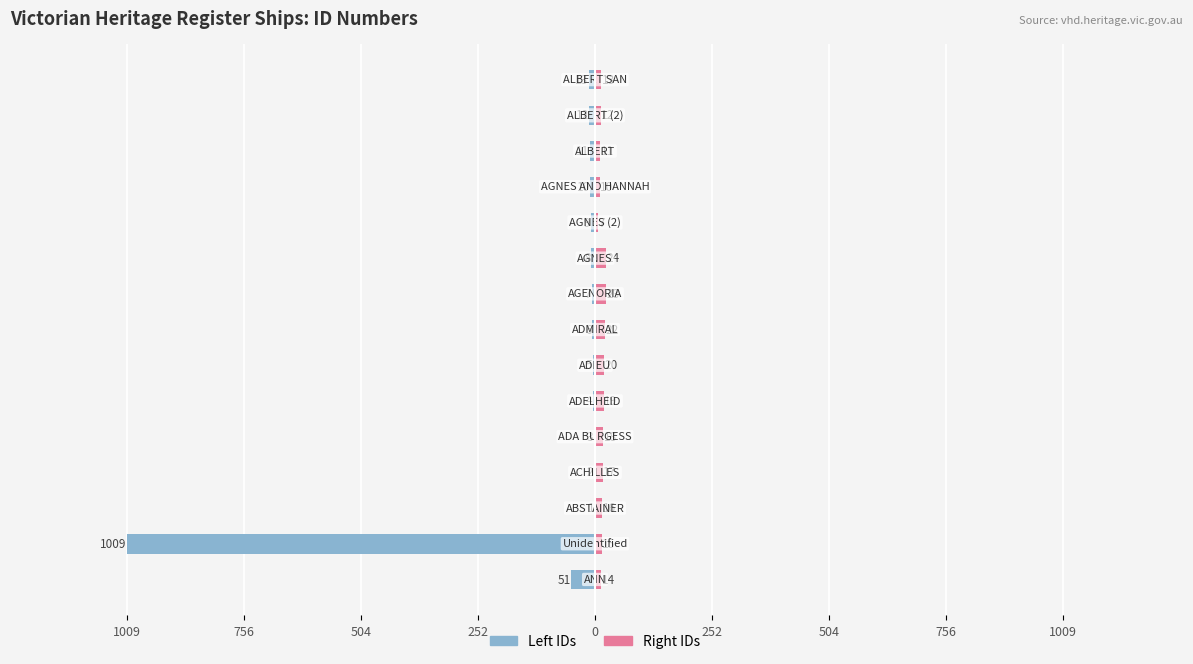

How many bars are there in total?

30